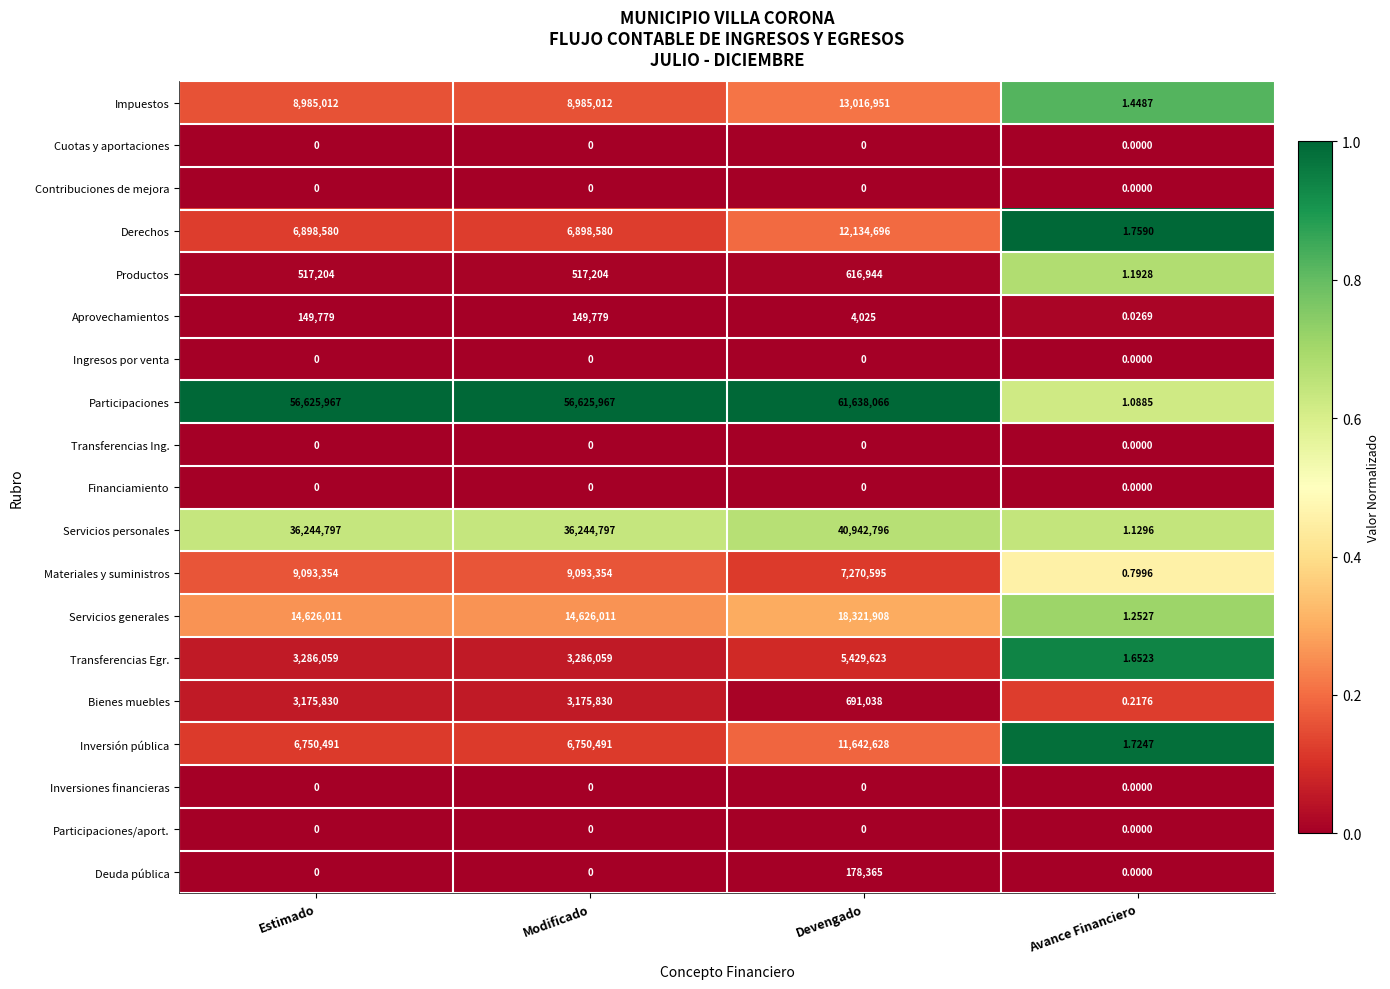

At which category is the sum across all series the highest?

Devengado